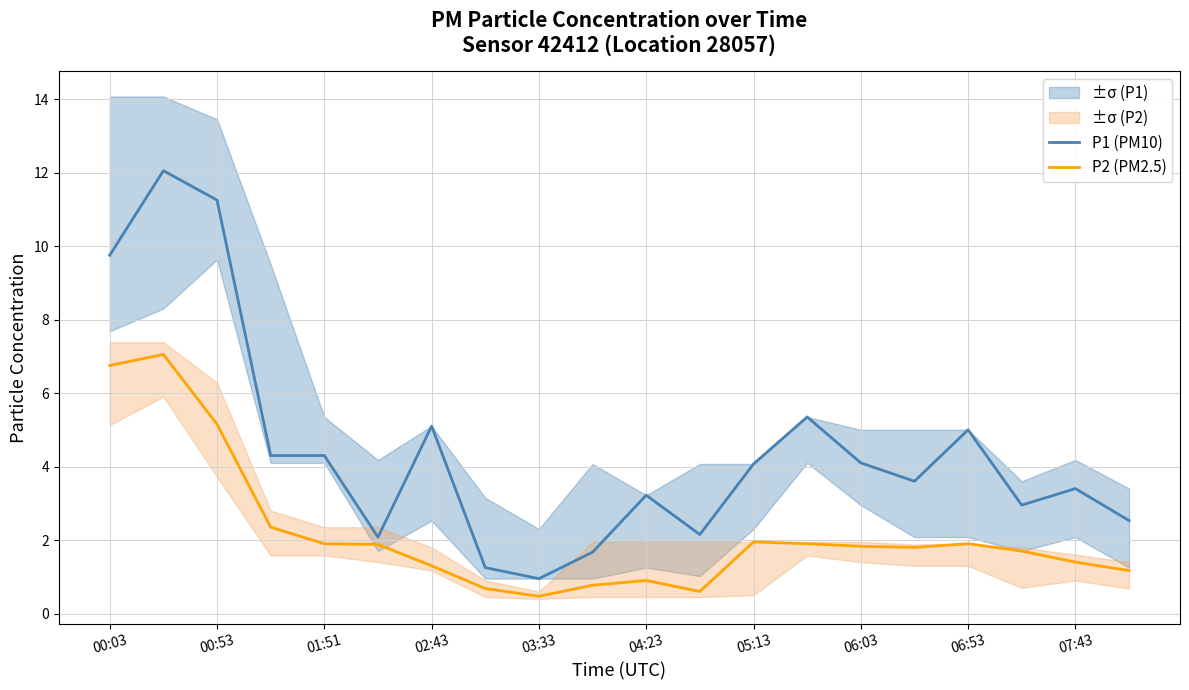

Which series has the largest total across all categories?

P1 (PM10)